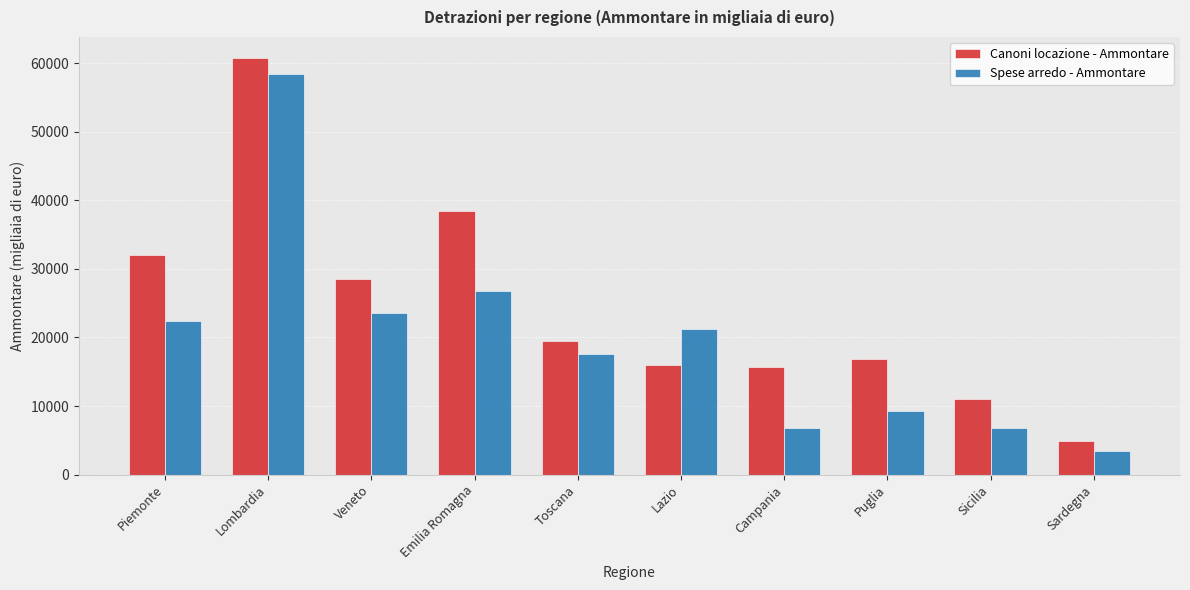

Count the number of data series in this chart.

2